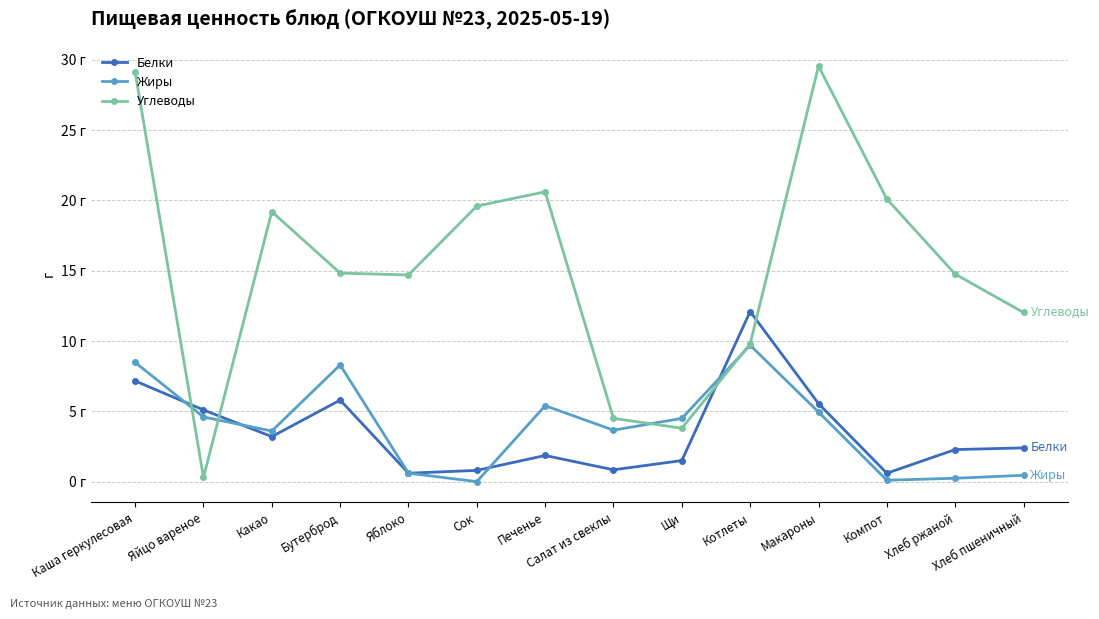

The Жиры series shows 0.4 at Хлеб ржаной. True or false?

False